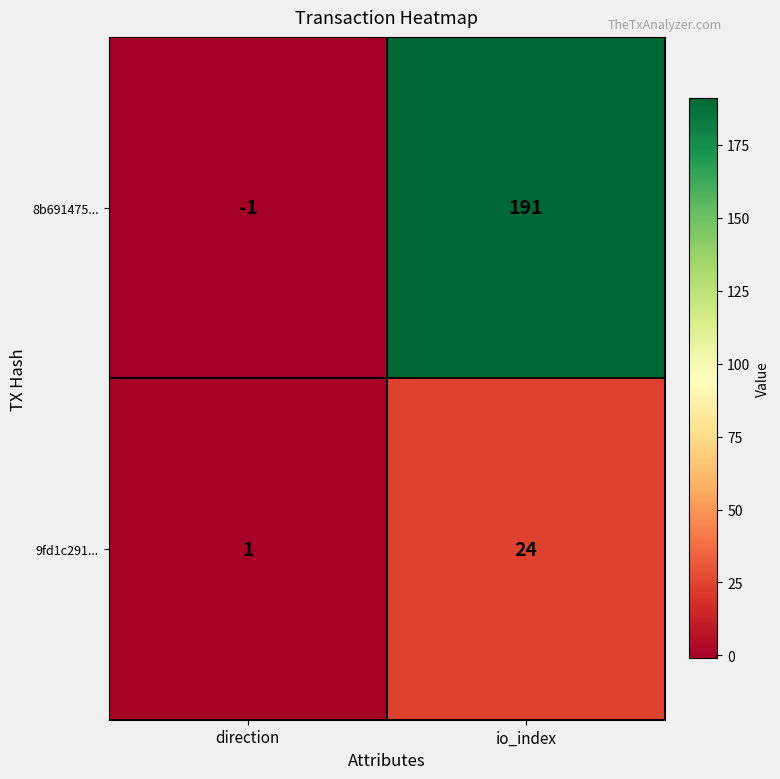

What is the sum of the 9fd1c291... values at direction and io_index?

25